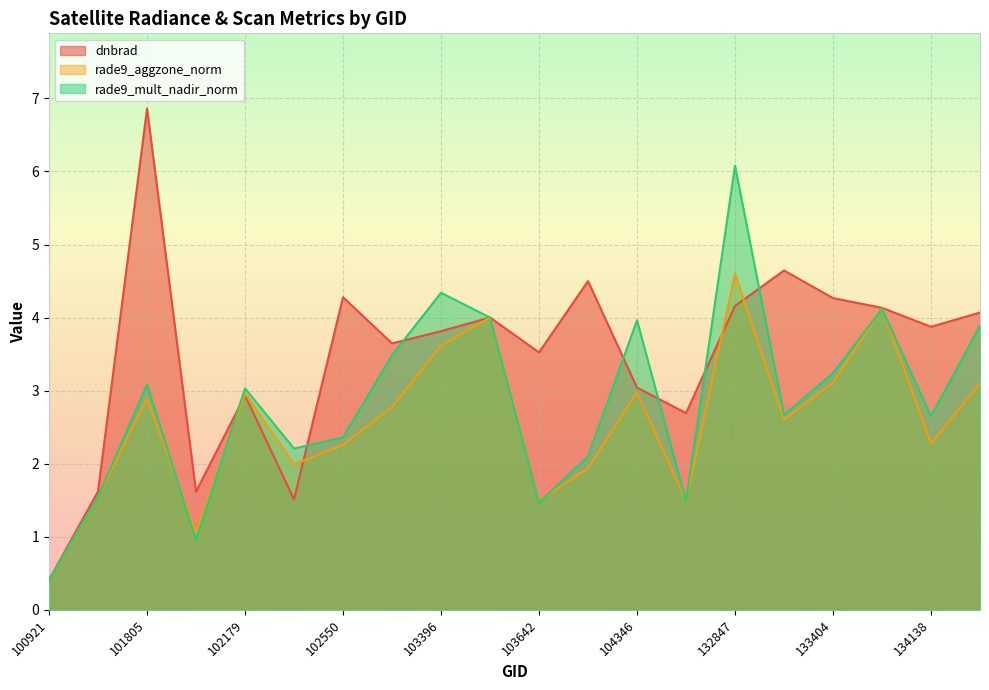

What is the difference between the highest and lowest values at 134138?

1.6